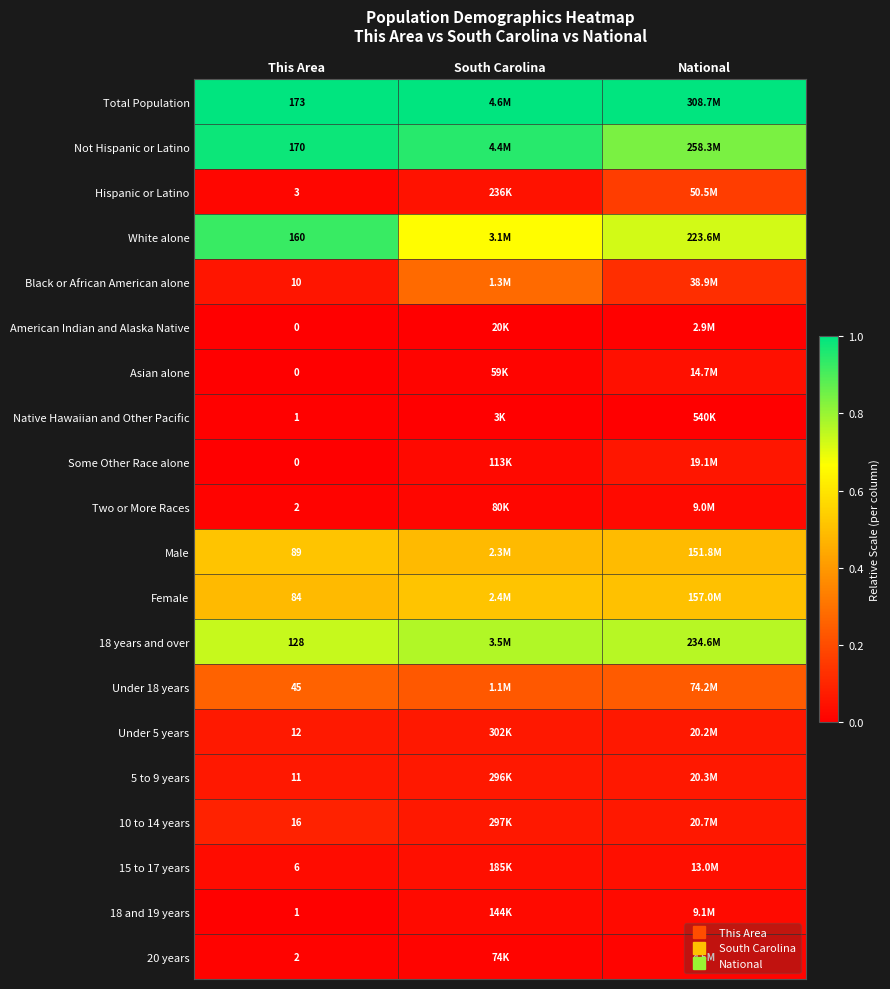

What is the spread (max minus min) of values at National?

1.0